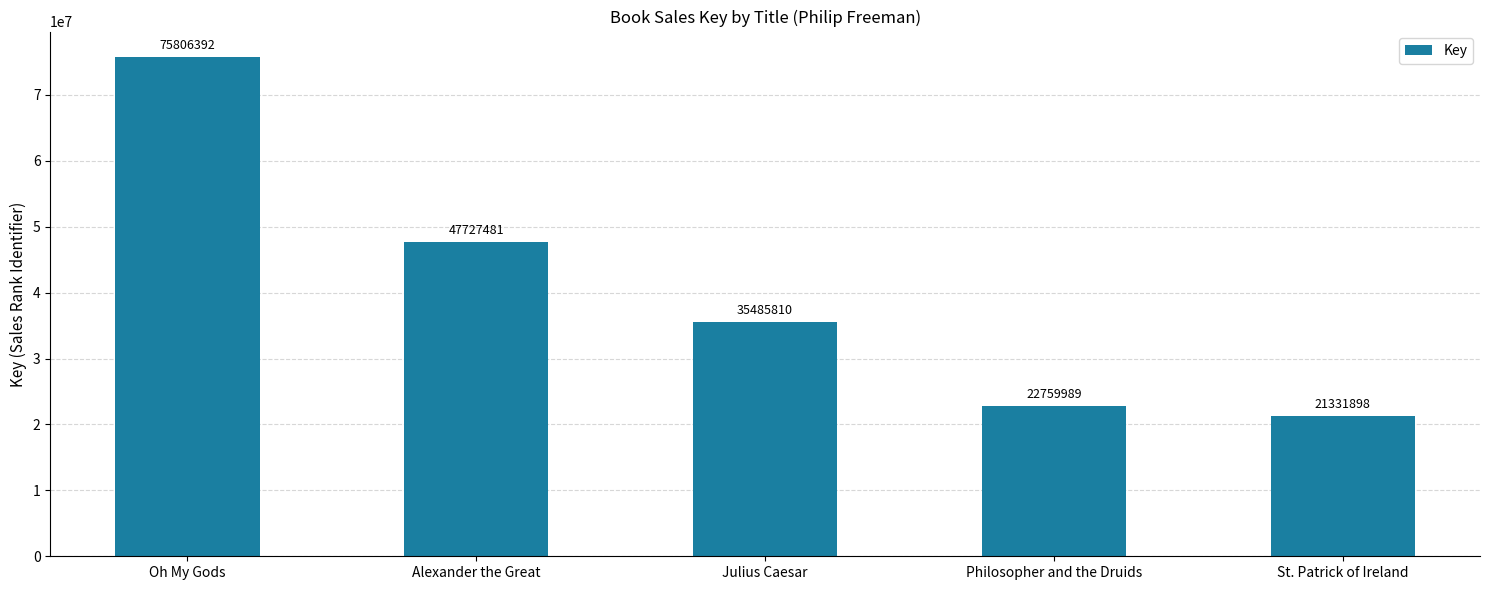

What value does the data have at Philosopher and the Druids?

22759989